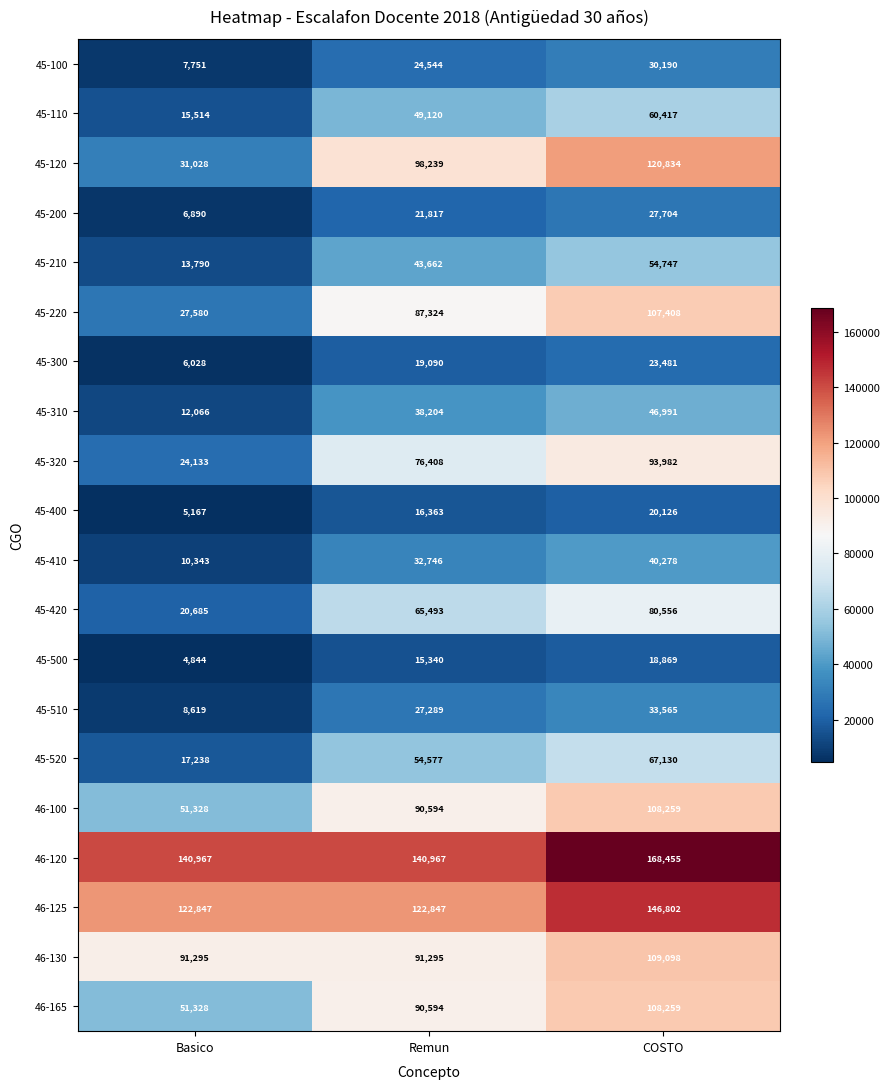

Which series has the largest range (max minus min)?

45-120